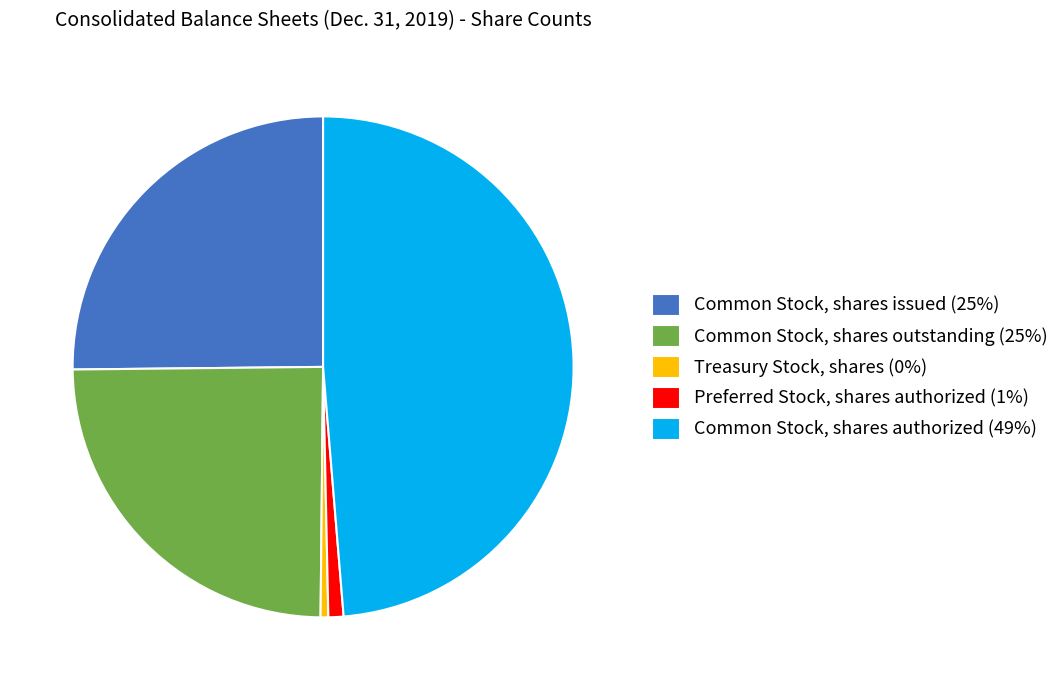

Which has a higher value, Common Stock, shares authorized (49%) or Common Stock, shares outstanding (25%)?

Common Stock, shares authorized (49%)